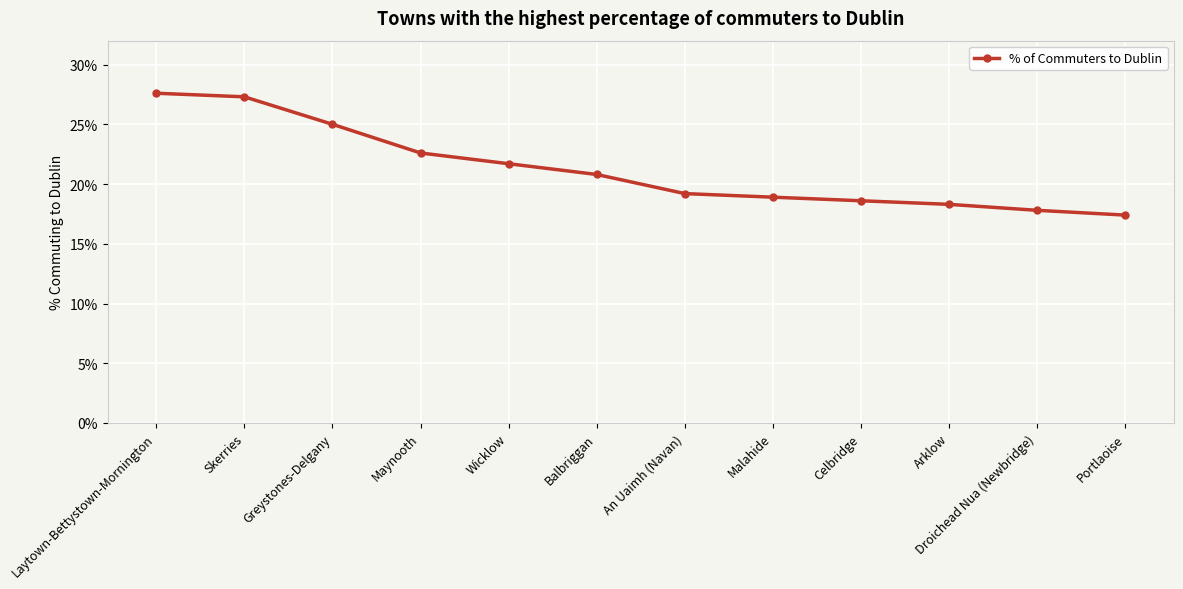

List the labels in order of value, largest first.

Laytown-Bettystown-Mornington, Skerries, Greystones-Delgany, Maynooth, Wicklow, Balbriggan, An Uaimh (Navan), Malahide, Celbridge, Arklow, Droichead Nua (Newbridge), Portlaoise